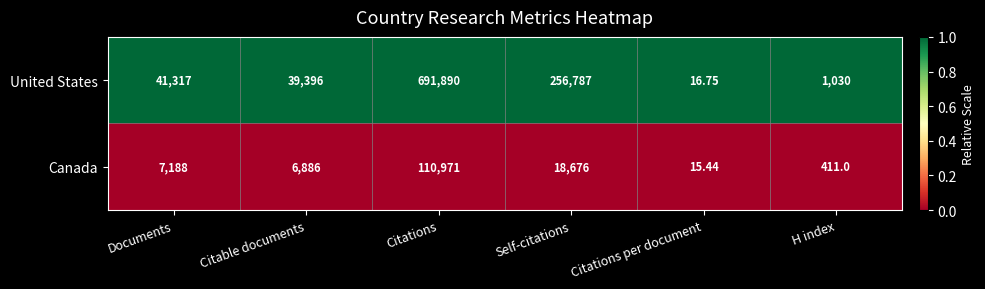

Rank the series at Citable documents from lowest to highest value.

Canada, United States